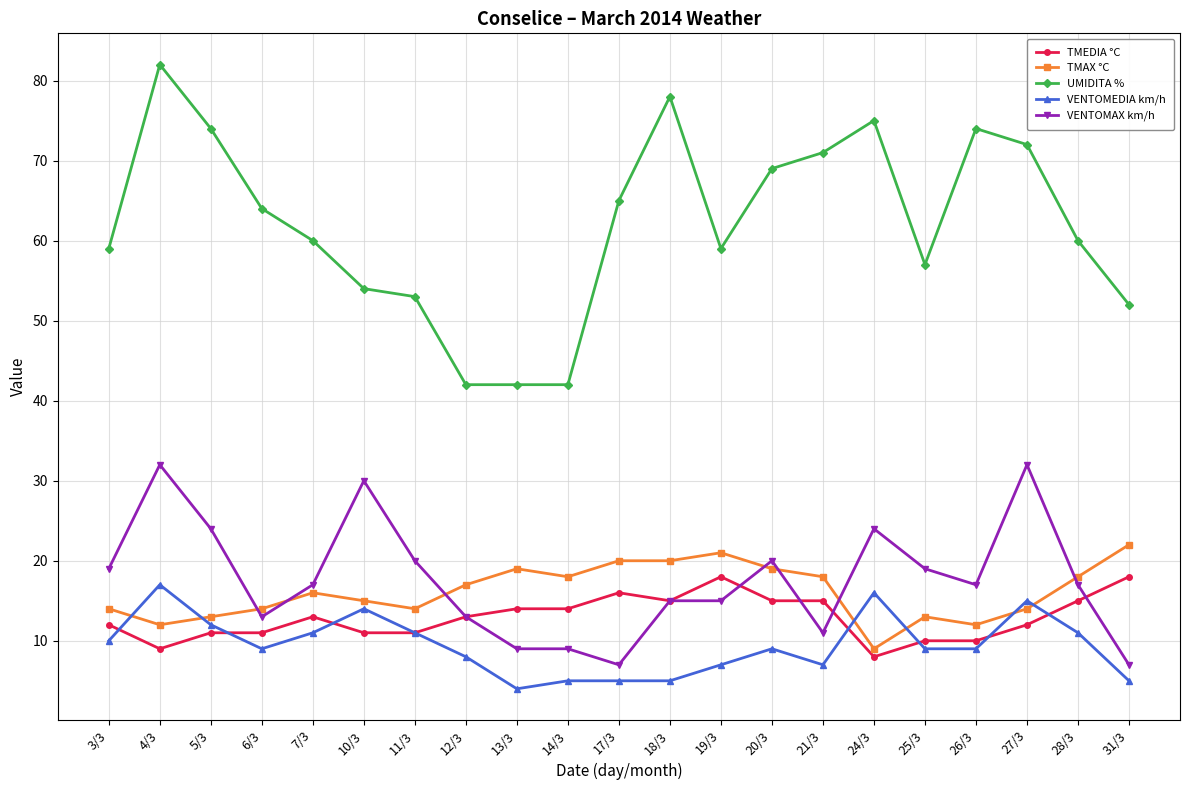

Where is the first local minimum for VENTOMEDIA km/h?

6/3